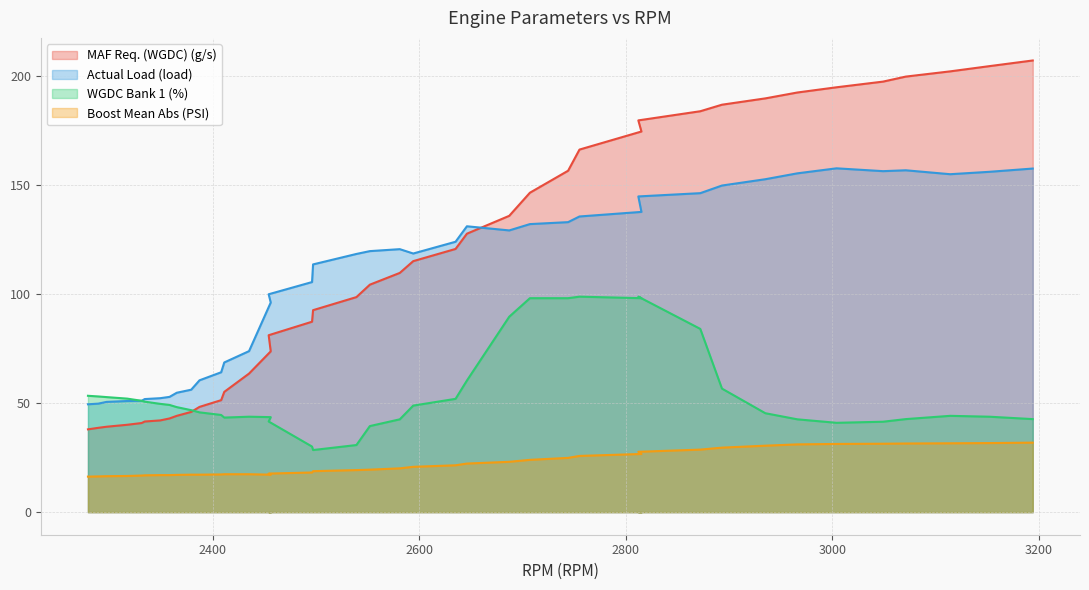

Reading left to right, what are all the values shown in this chart?

MAF Req. (WGDC) (g/s): 38.0	38.7	39.2	40.1	40.9	41.6	42.1	43.0	44.2	46.0	48.3	51.4	55.2	63.6	73.8	81.2	87.4	92.7	98.7	104.4	109.8	115.2	120.8	127.8	136.0	146.6	156.7	166.4	174.7	179.8	184.0	187.0	189.9	192.6	195.0	197.6	199.9	202.3	204.7	207.3
Actual Load (load): 49.5	49.8	50.6	51.0	51.1	51.9	52.3	52.9	54.8	56.2	60.5	64.2	68.7	73.9	96.2	100.0	105.6	113.7	118.5	119.8	120.7	118.7	124.1	131.2	129.3	132.2	133.1	135.7	137.8	144.9	146.4	149.9	152.8	155.5	157.8	156.5	156.9	155.1	156.2	157.7
WGDC Bank 1 (%): 53.4	53.1	52.8	52.1	51.1	50.7	49.7	49.2	48.2	46.8	45.8	44.6	43.4	43.8	43.6	41.6	30.1	28.5	30.8	39.5	42.6	48.9	52.0	60.4	89.7	98.2	98.2	98.9	98.2	98.9	84.1	56.7	45.4	42.6	41.0	41.5	42.7	44.2	43.8	42.7
Boost Mean Abs (PSI): 16.3	16.4	16.5	16.6	16.8	16.9	17.0	17.0	17.1	17.2	17.2	17.3	17.4	17.4	17.2	17.7	18.2	18.8	19.3	19.5	20.1	20.8	21.5	22.3	23.1	24.0	24.9	25.8	26.7	27.7	28.7	29.6	30.5	31.1	31.3	31.4	31.5	31.6	31.7	31.9